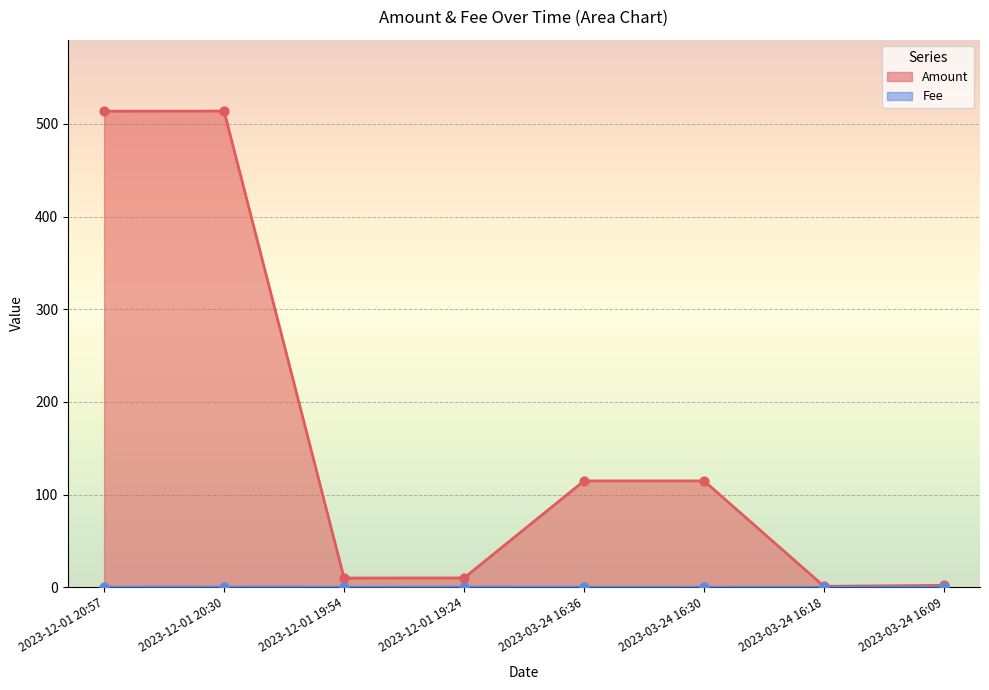

Which series reaches the minimum Y coordinate?

Fee